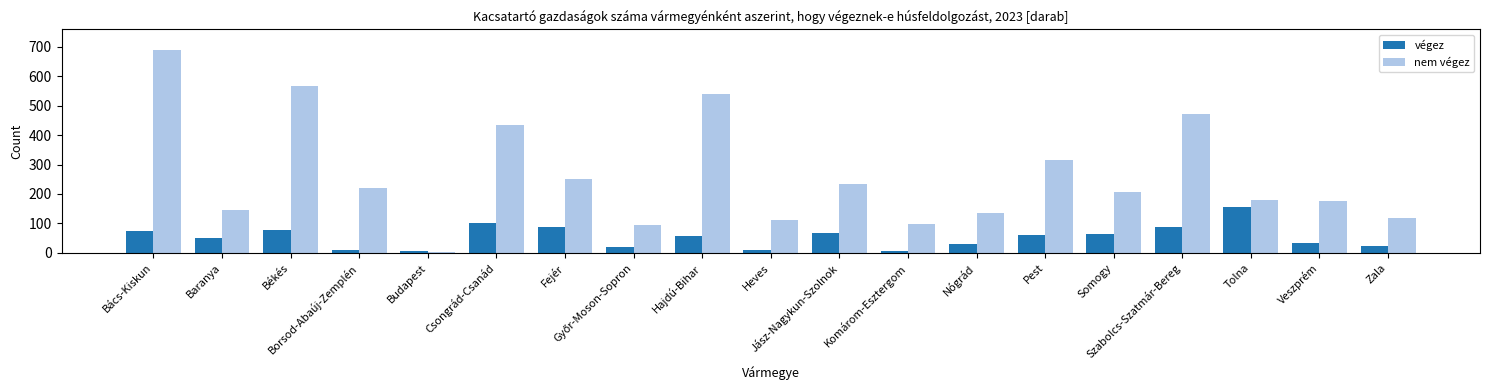

Count the number of categories in the chart.

19